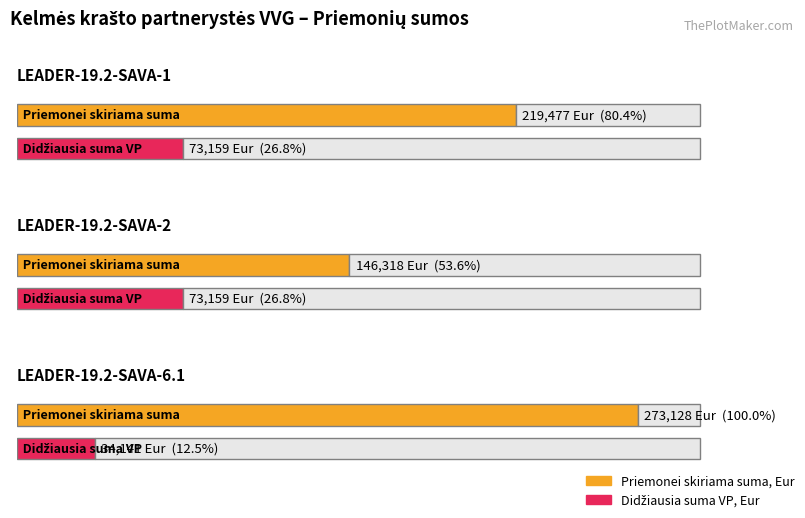

Reading left to right, what are all the values shown in this chart?

Priemonei skiriama suma, Eur: LEADER-19.2-SAVA-1=219477	LEADER-19.2-SAVA-2=146318	LEADER-19.2-SAVA-6.1=273128
Didžiausia suma VP, Eur: LEADER-19.2-SAVA-1=73159	LEADER-19.2-SAVA-2=73159	LEADER-19.2-SAVA-6.1=34141